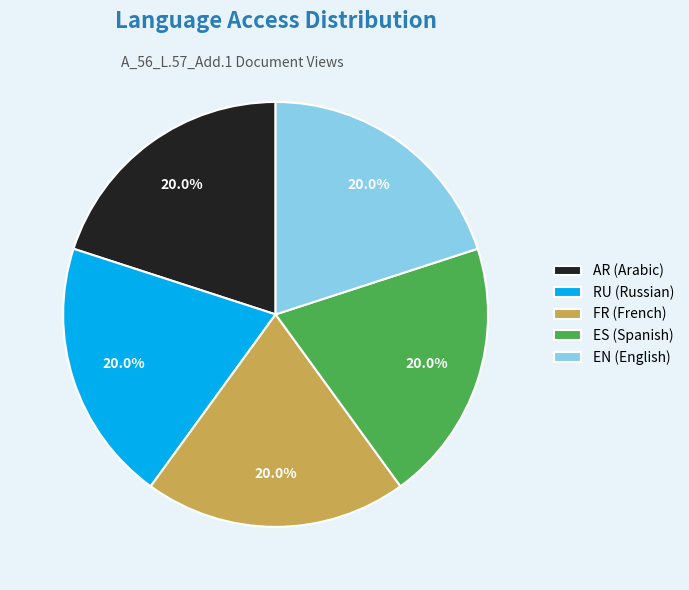

How much of the chart is everything except ES (Spanish)?

80.0%